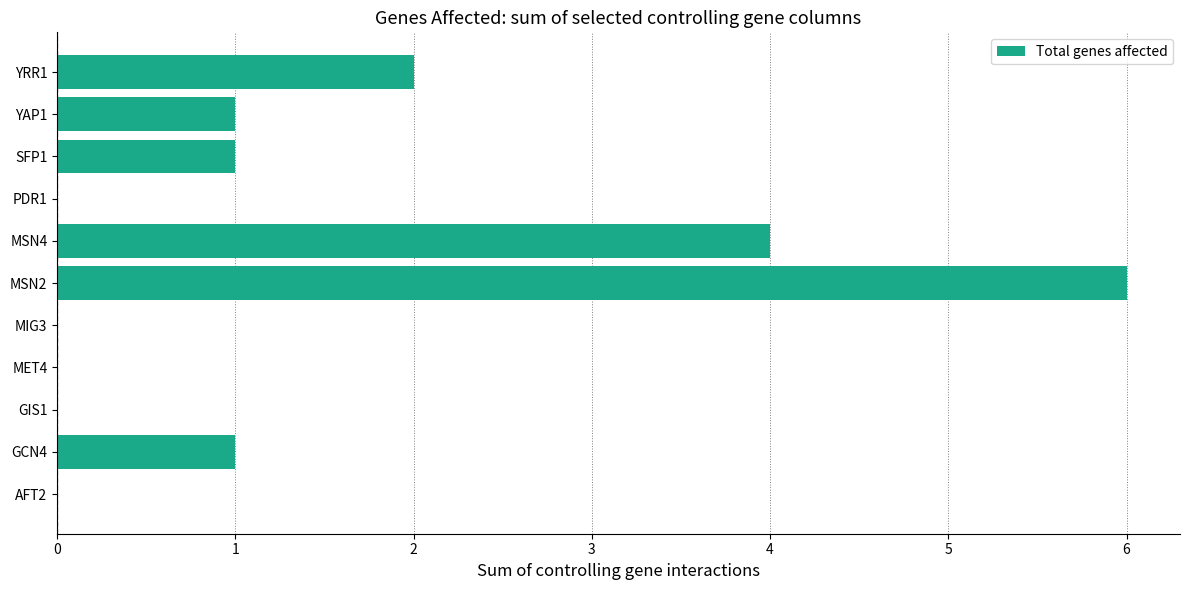

What is the sum of all values?

15